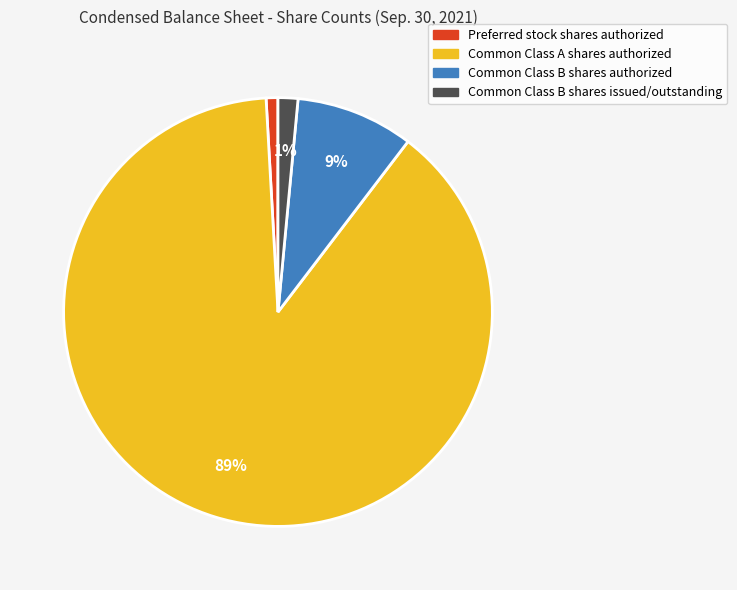

Which slice is the largest?

Common Class A shares authorized